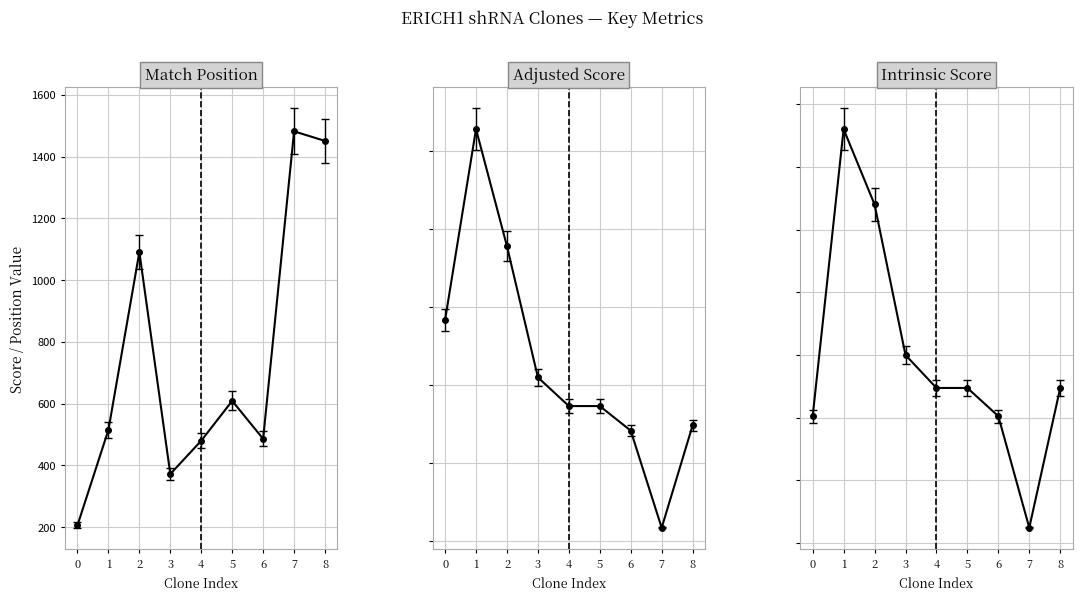

What is the greatest value displayed?

1482.0